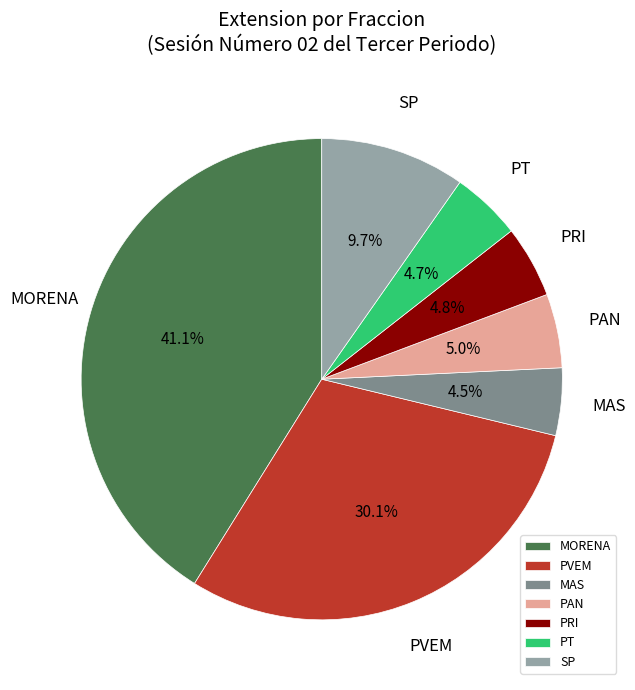

What is the total percentage of PT and MAS?

9.2%